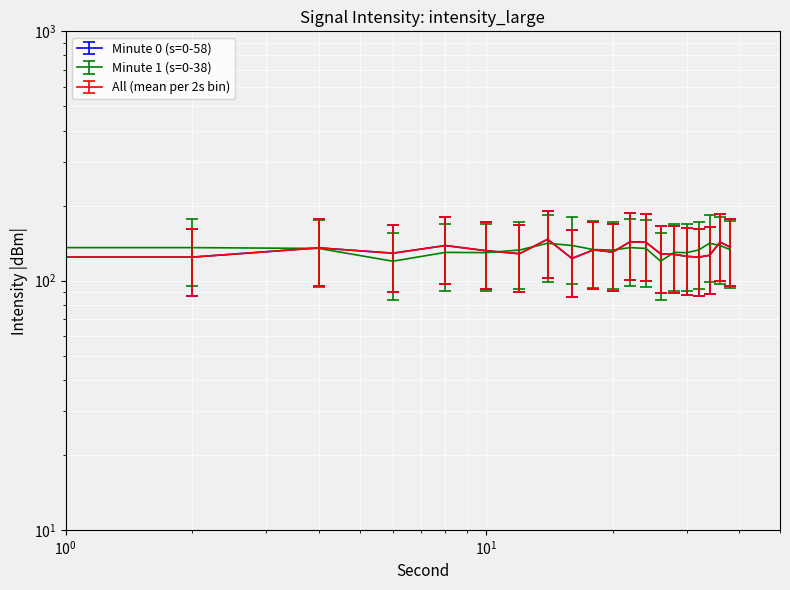

Which series has the largest total across all categories?

Minute 0 (s=0-58)